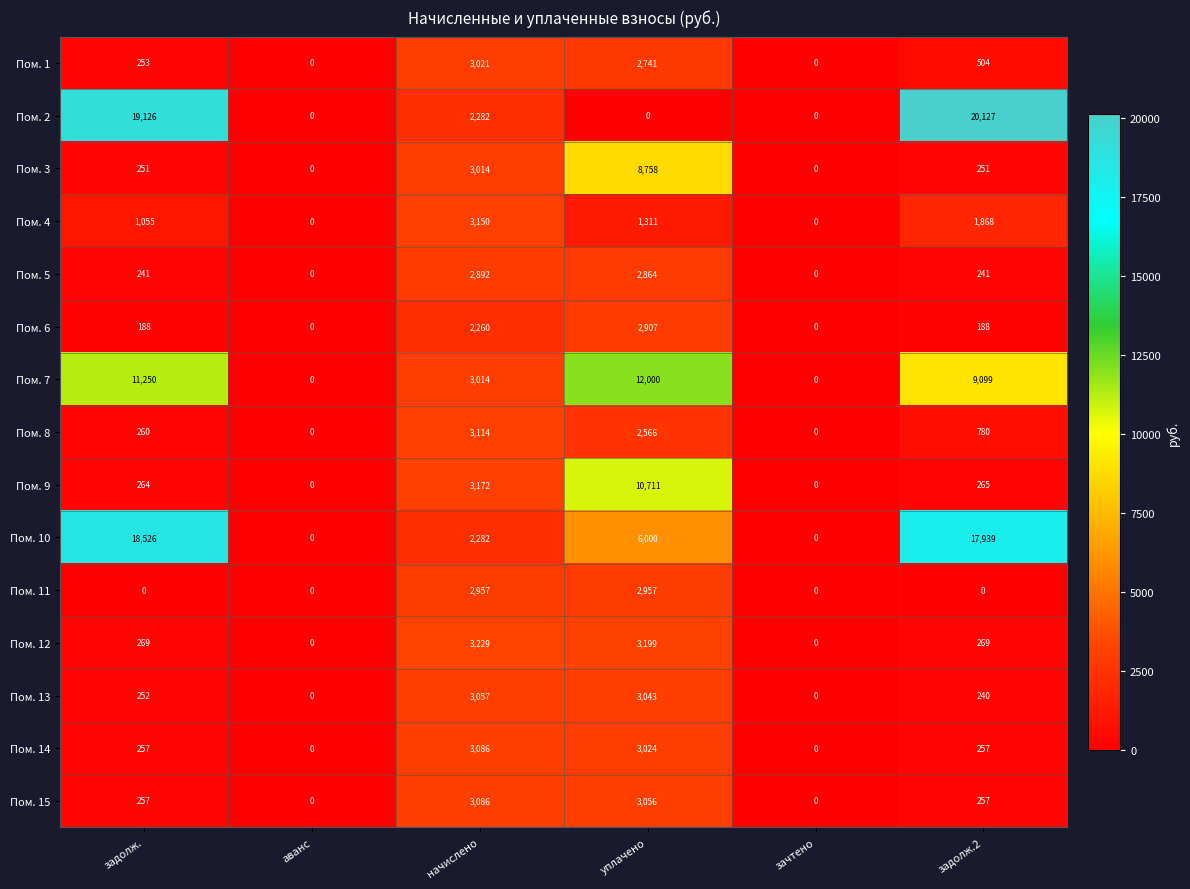

The Пом. 7 series shows 7604 at задолж.. True or false?

False